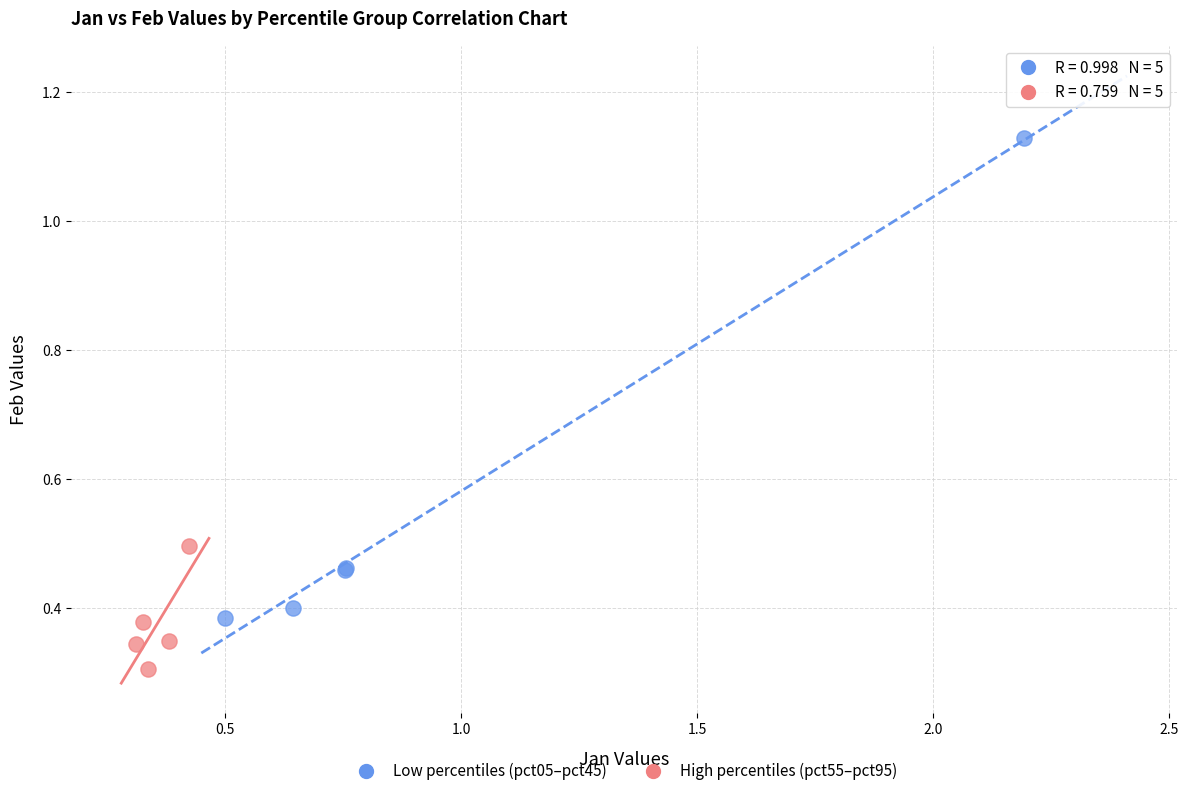

Which series reaches the maximum Y coordinate?

Low percentiles (pct05–pct45)